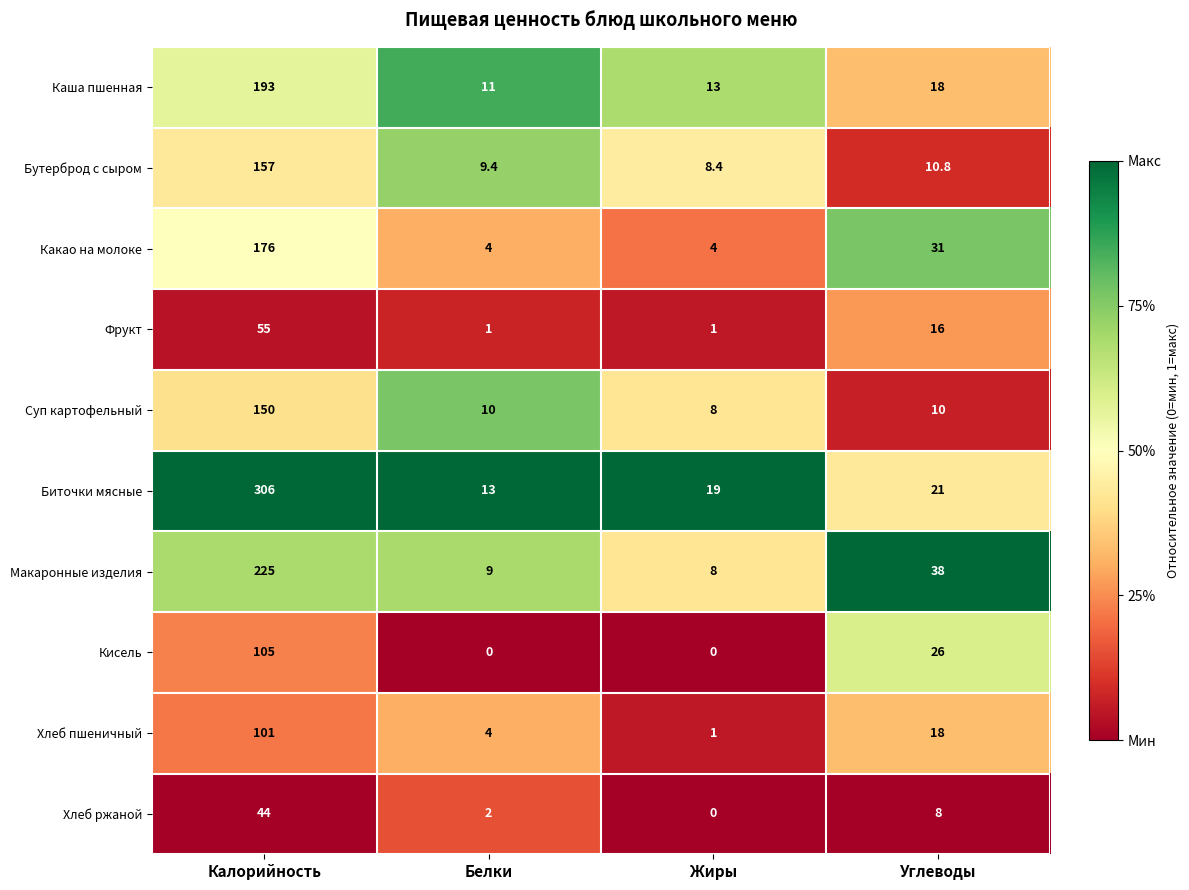

At which label does Бутерброд с сыром reach its peak?

Калорийность